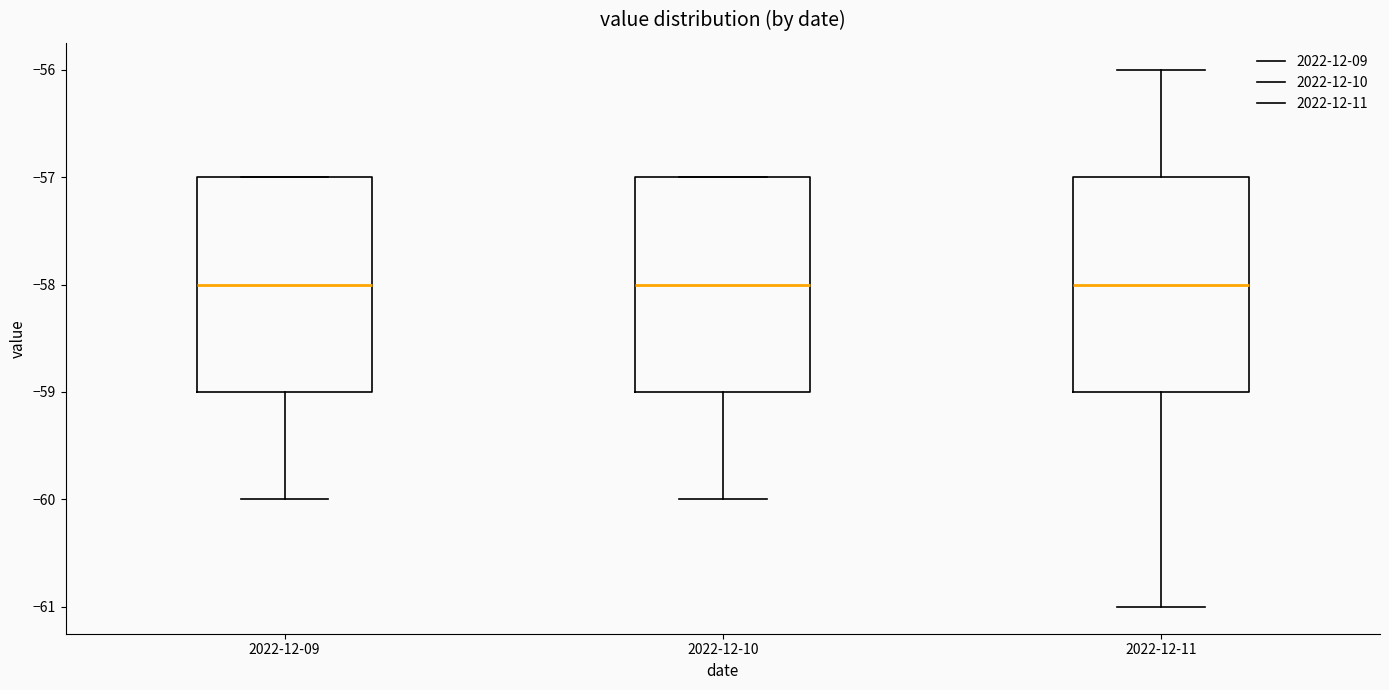

Where is the lower edge of the box for 2022-12-10 on the y-axis? The values are not printed on the chart, so give them approximately, as read against the axis.

-59